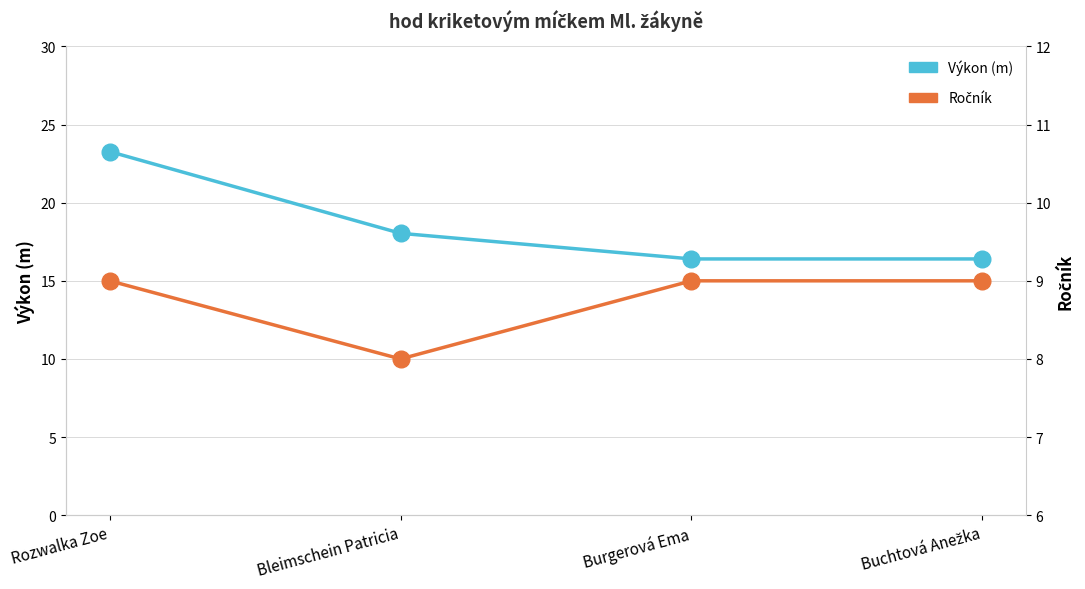

At how many categories does at least one series exceed 19?

1